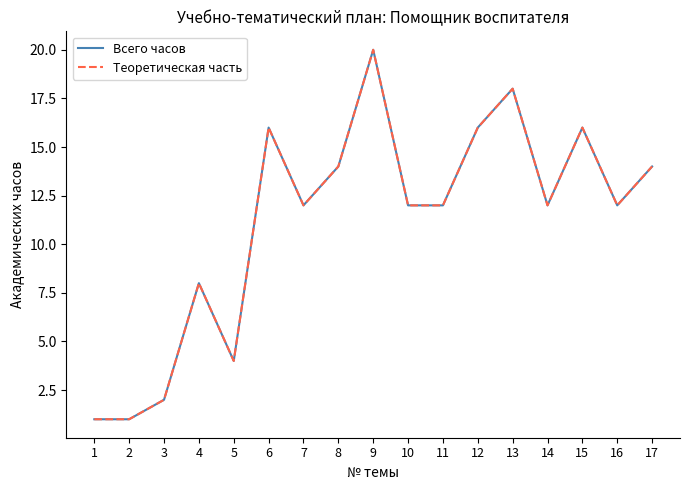

Does the chart have visible grid lines?

No